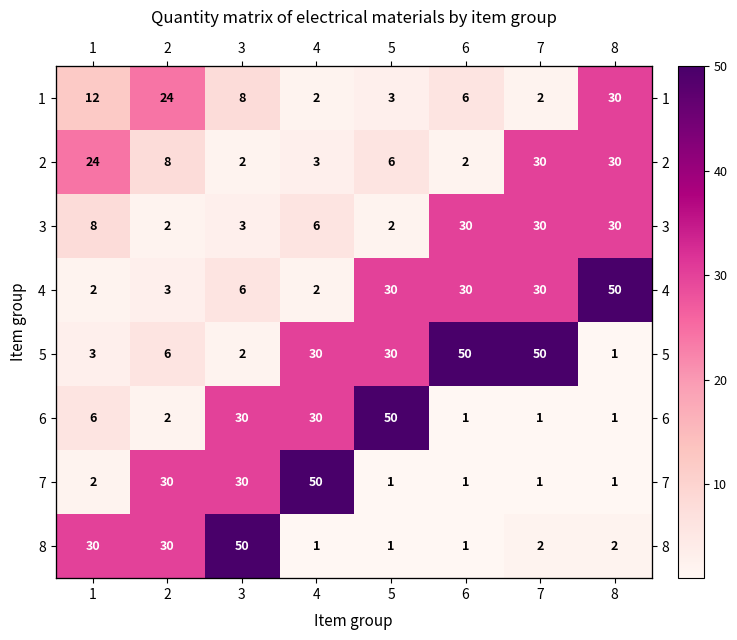

Between 3 and 6, which is larger?

3